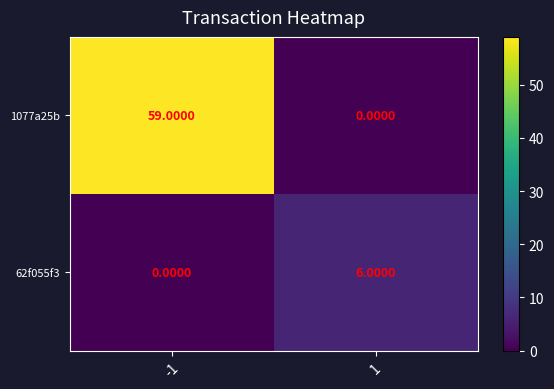

Rank the series at -1 from highest to lowest value.

1077a25b, 62f055f3